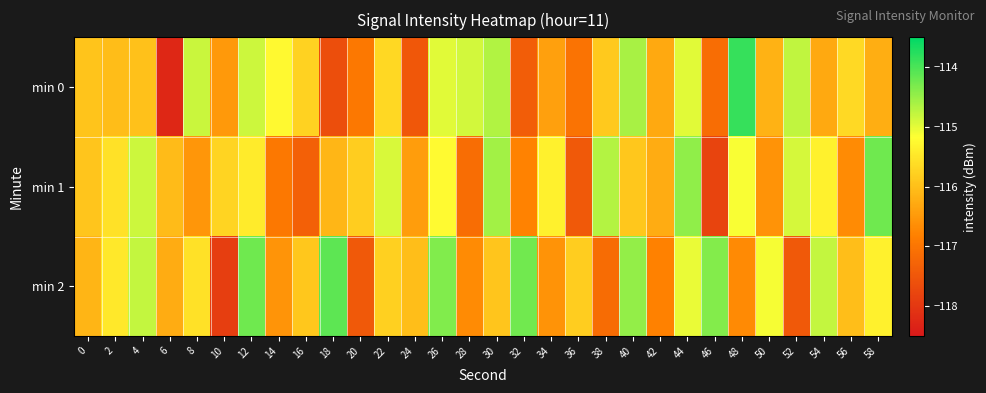

Which series has the widest spread of values?

min 0